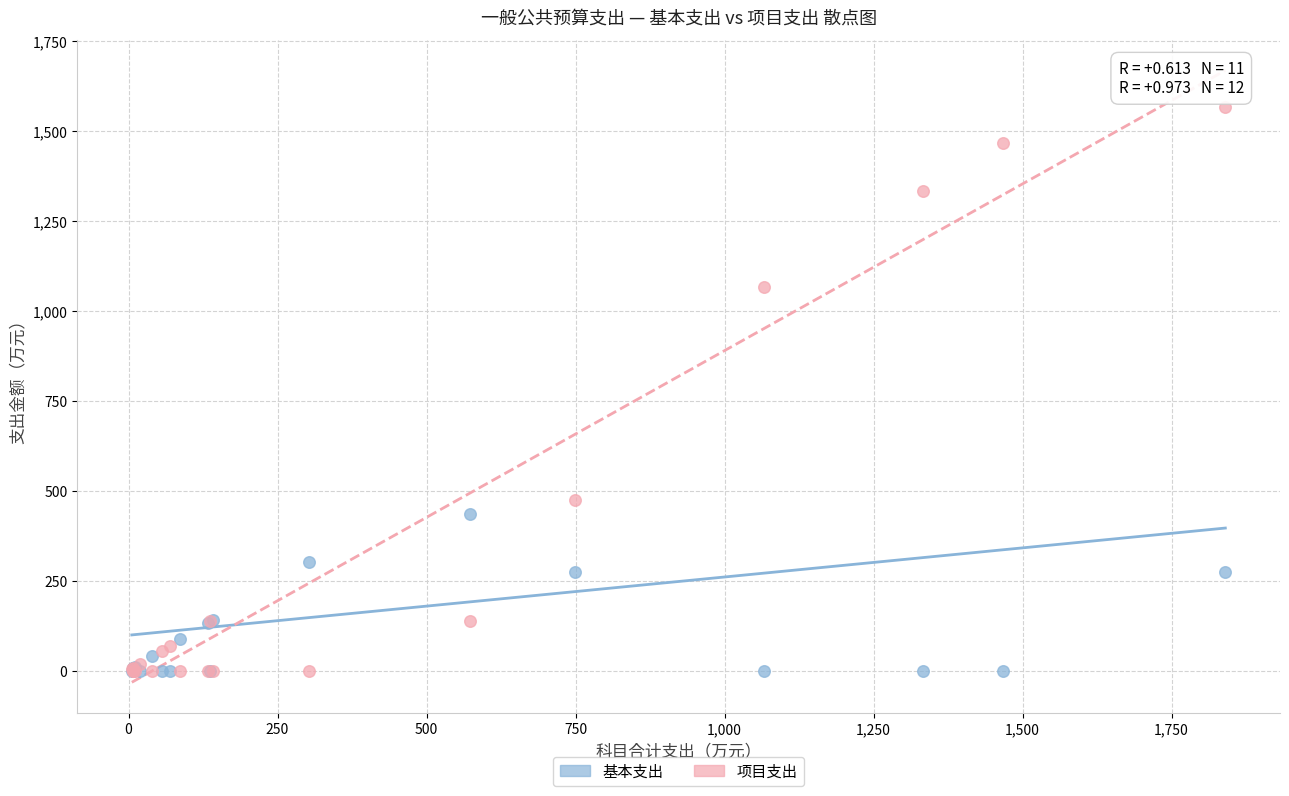

Across all series, what Y value is closest to 783?

1066.9